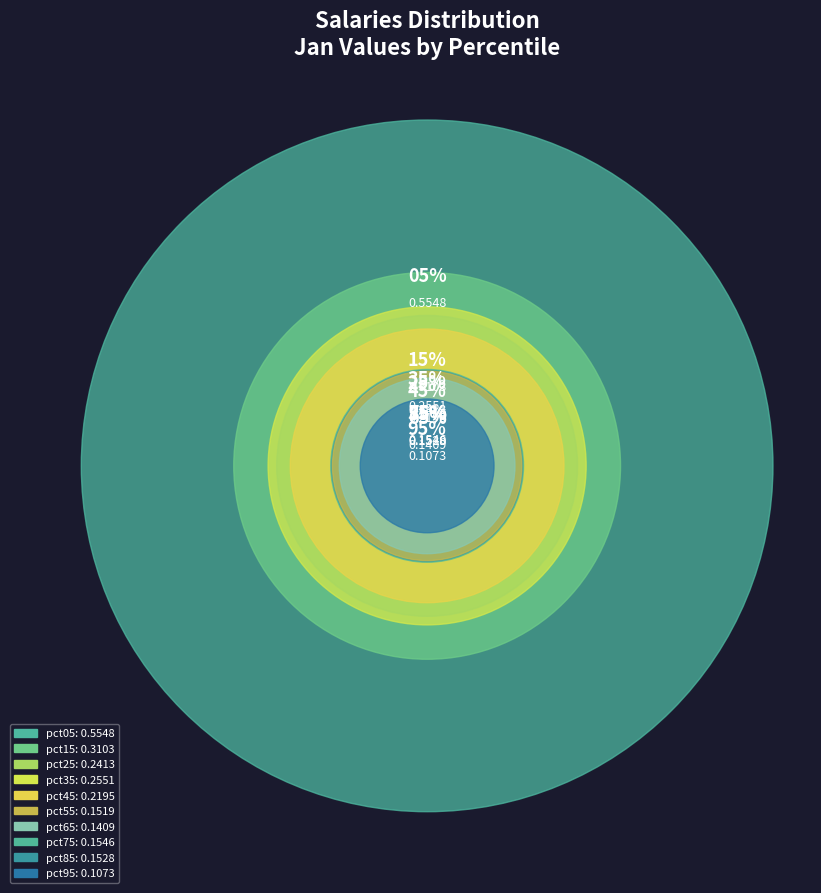

True or false: pct15 accounts for 14% of the total.

True